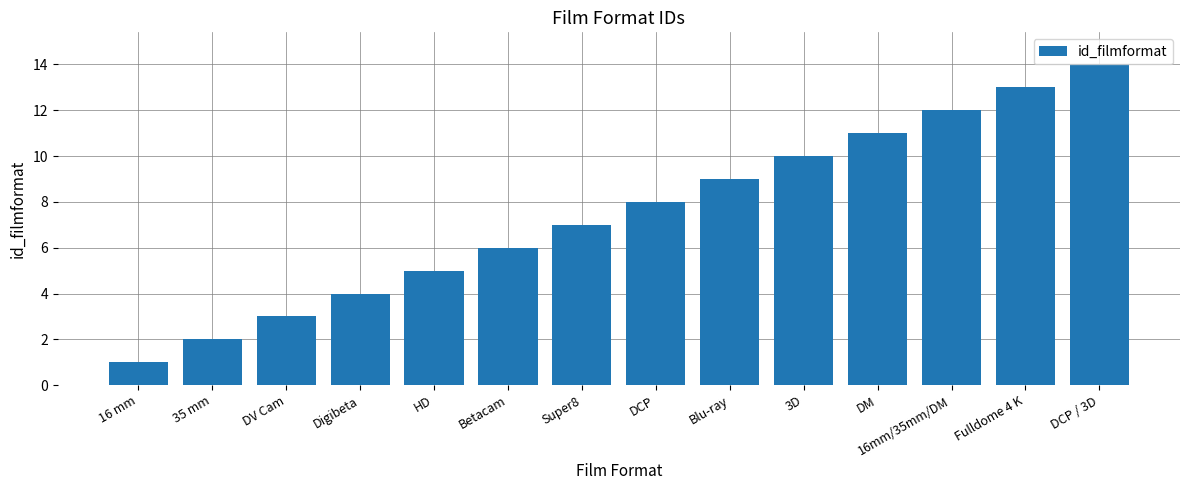

Are the bars horizontal?

No